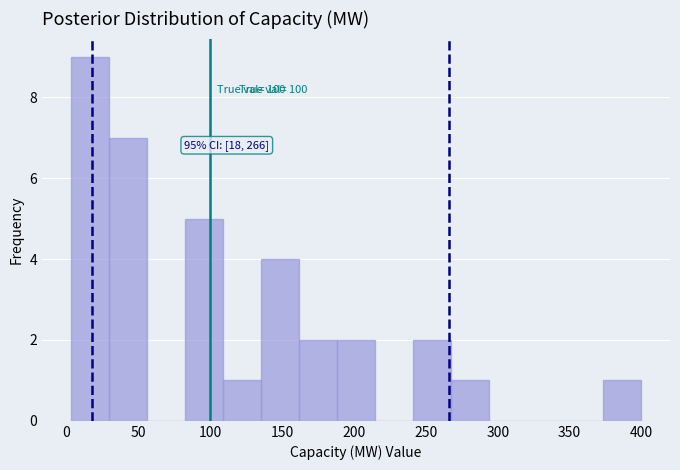

Over which range of the x-axis is the bar tallest?

5 to 30